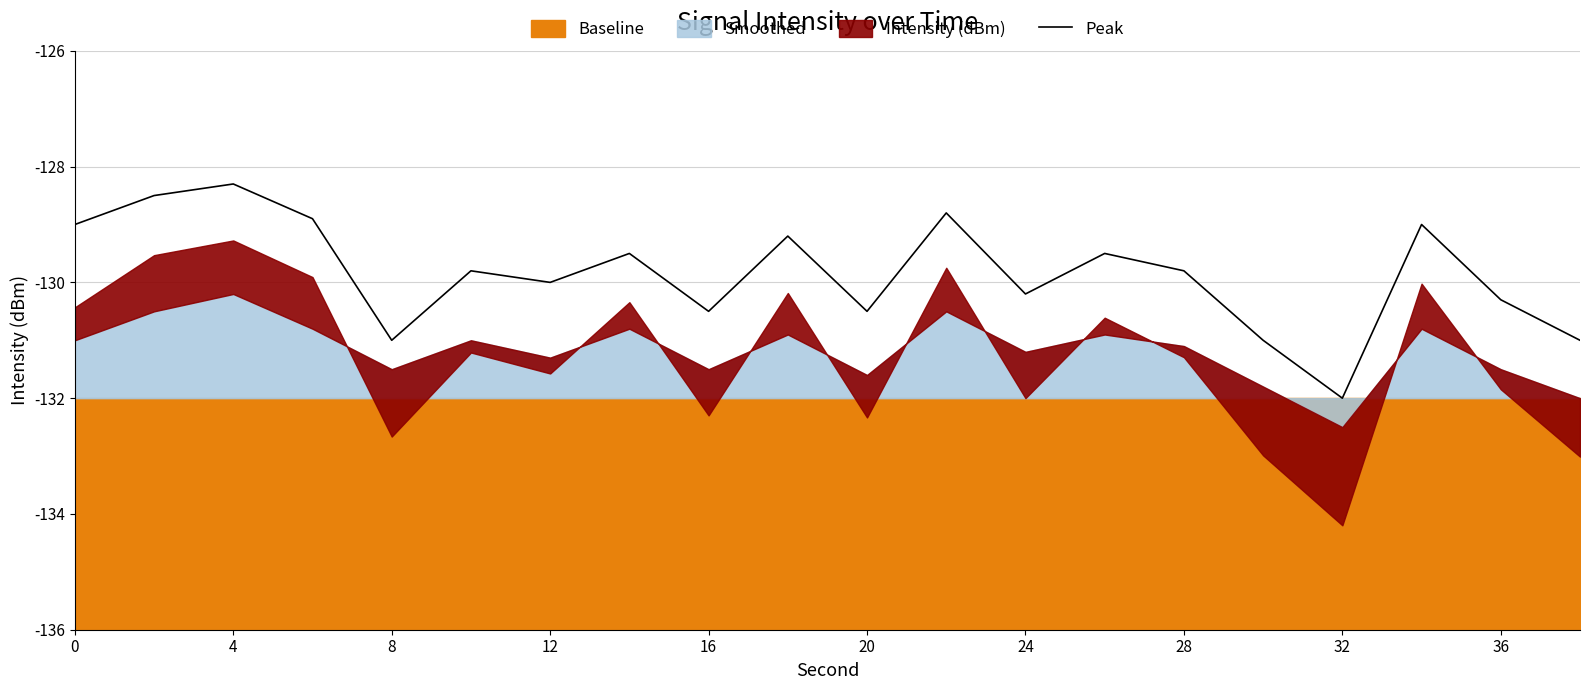

The value of Peak at 0 is -215.1. True or false?

False